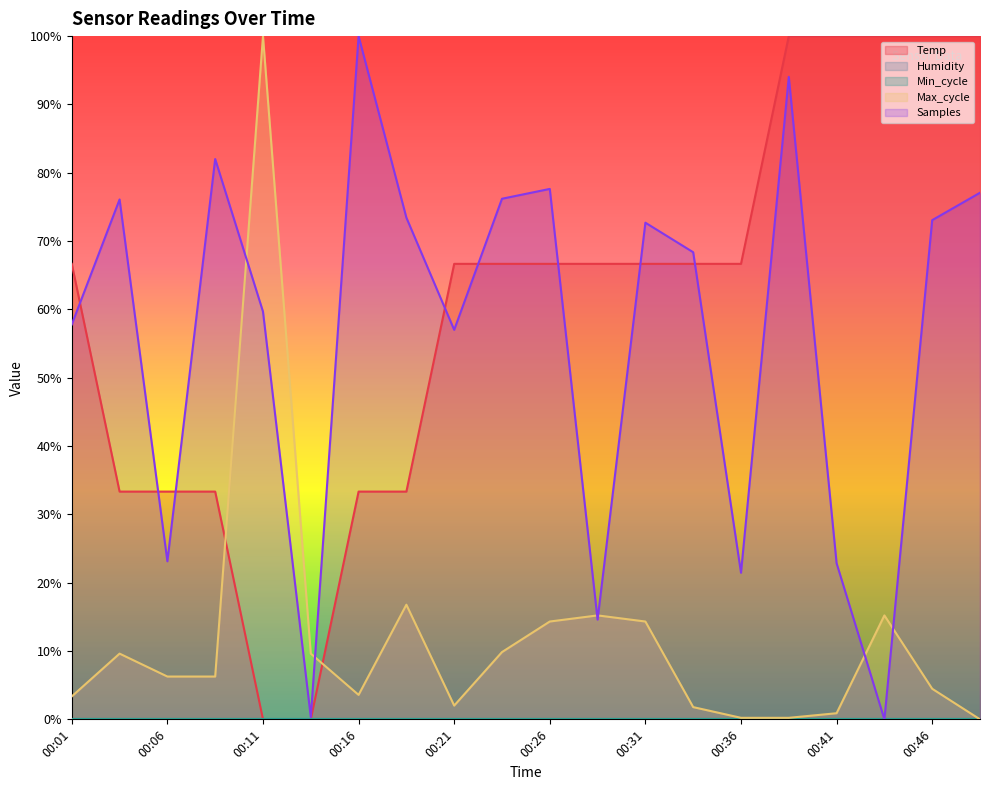

True or false: Samples has a value of 0.3 at 00:14.

True